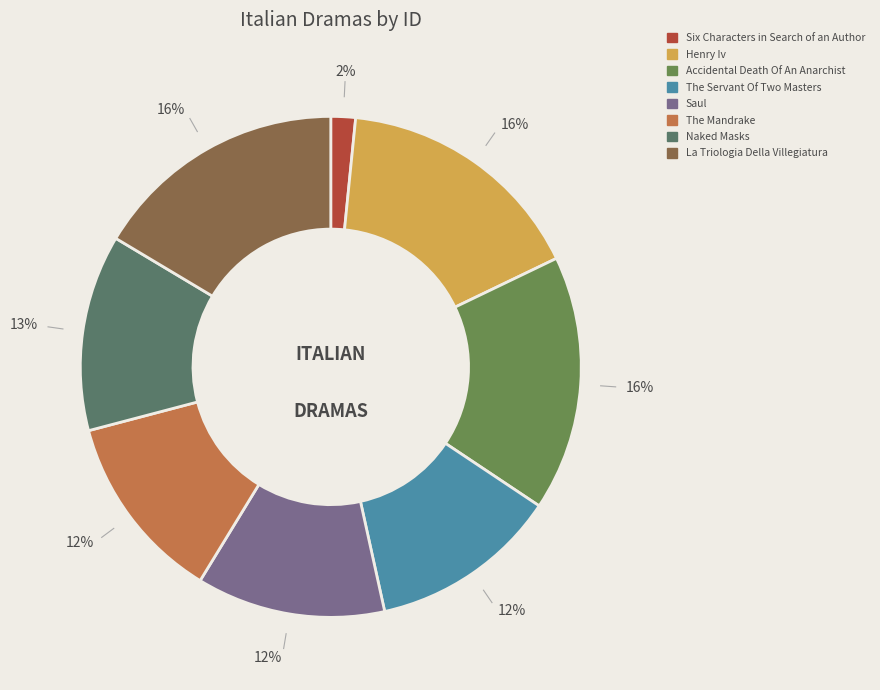

How many segments does this pie chart have?

8